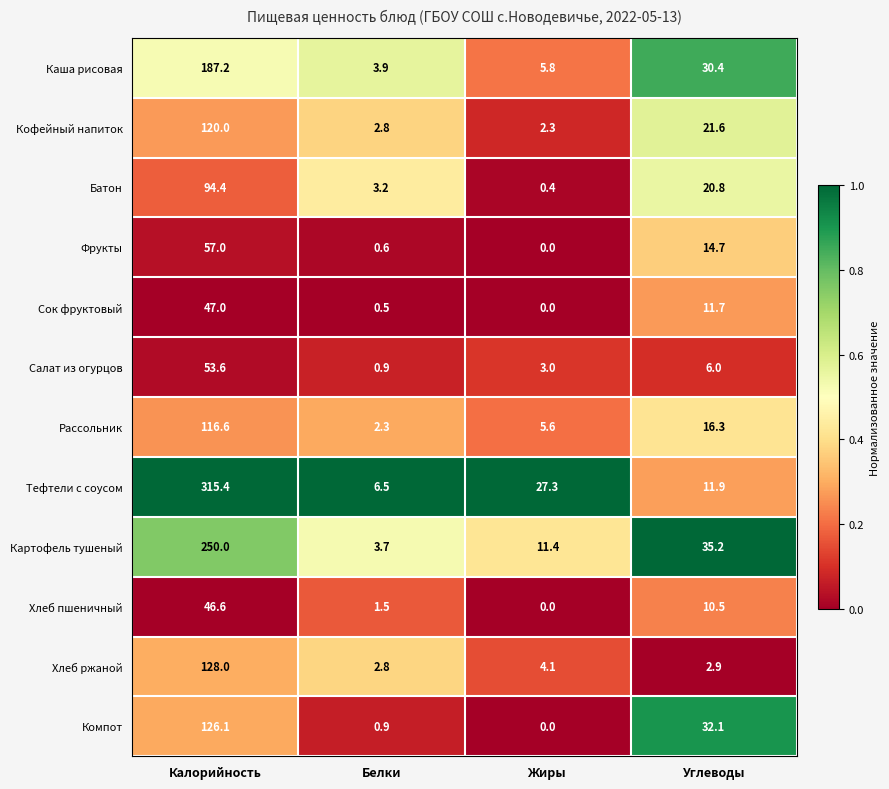

Which series changed the most between Жиры and Углеводы?

Компот